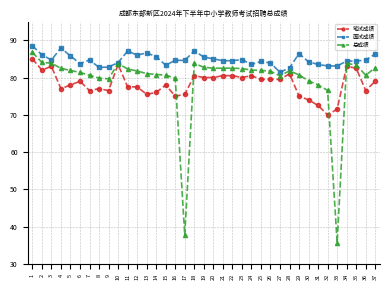

What is the minimum value for 笔试成绩?

70.0